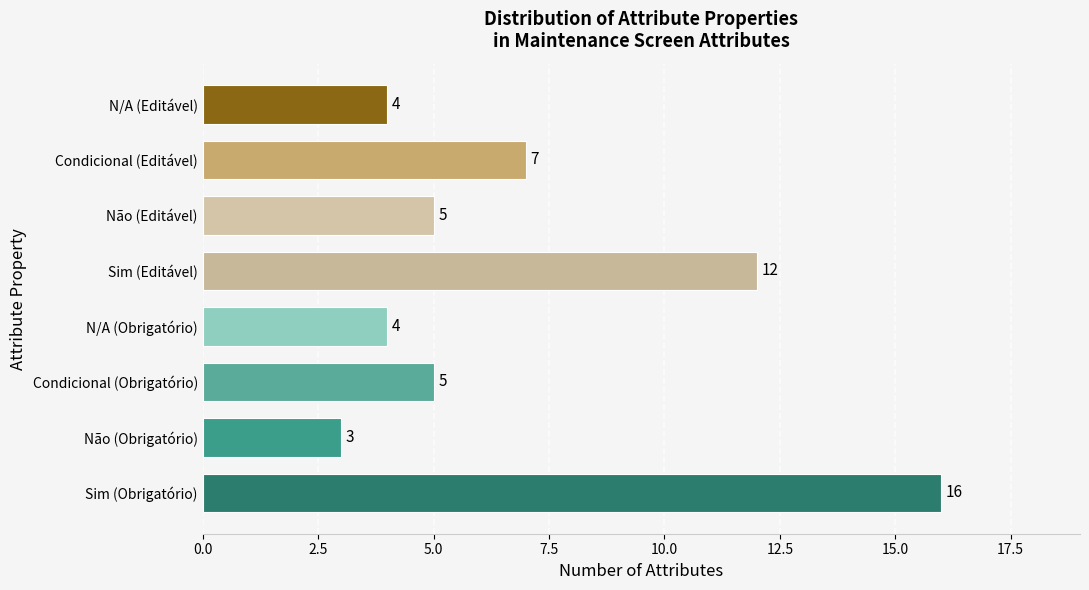

Between Condicional (Obrigatório) and N/A (Obrigatório), which is larger?

Condicional (Obrigatório)